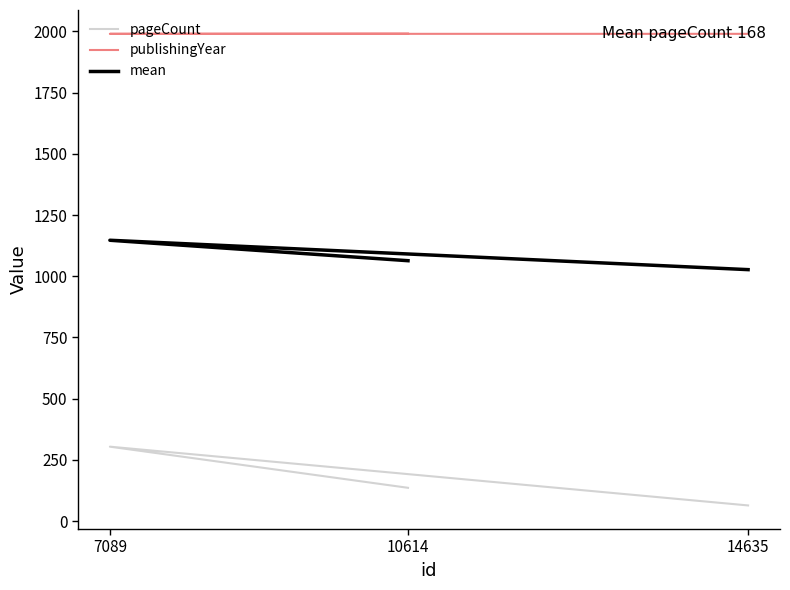

Which series has the widest spread of values?

pageCount